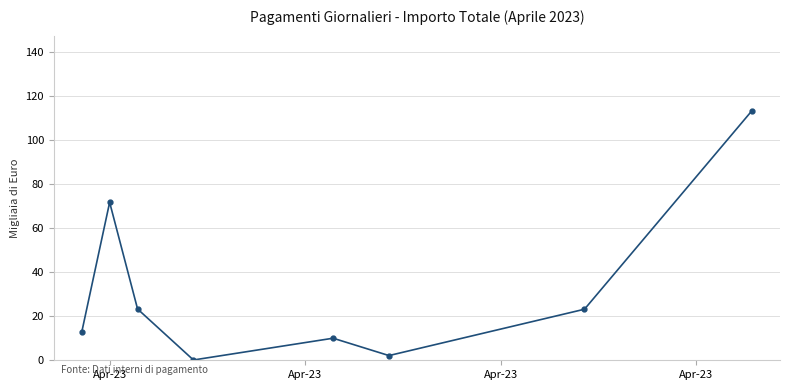

What is the maximum value shown in the chart?

113.5